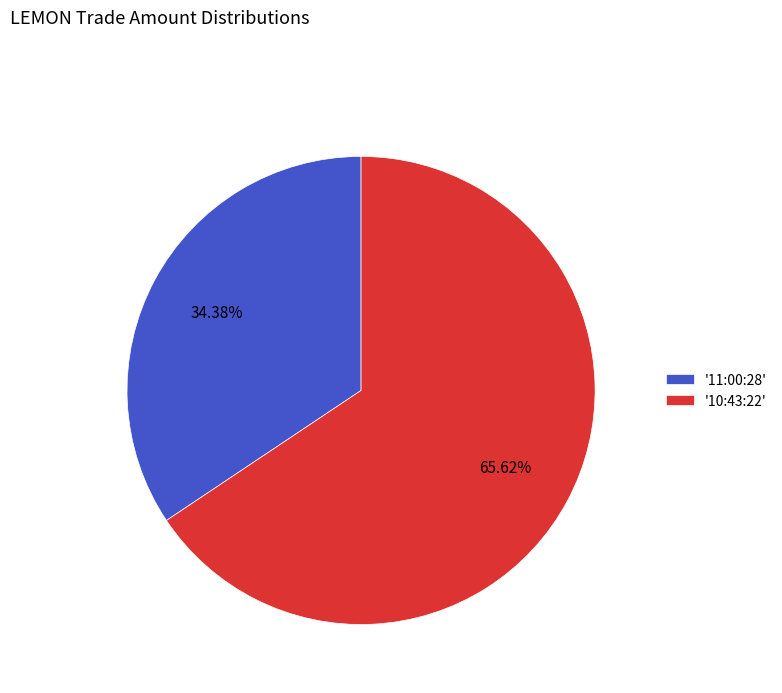

Which slice is the smallest?

'11:00:28'